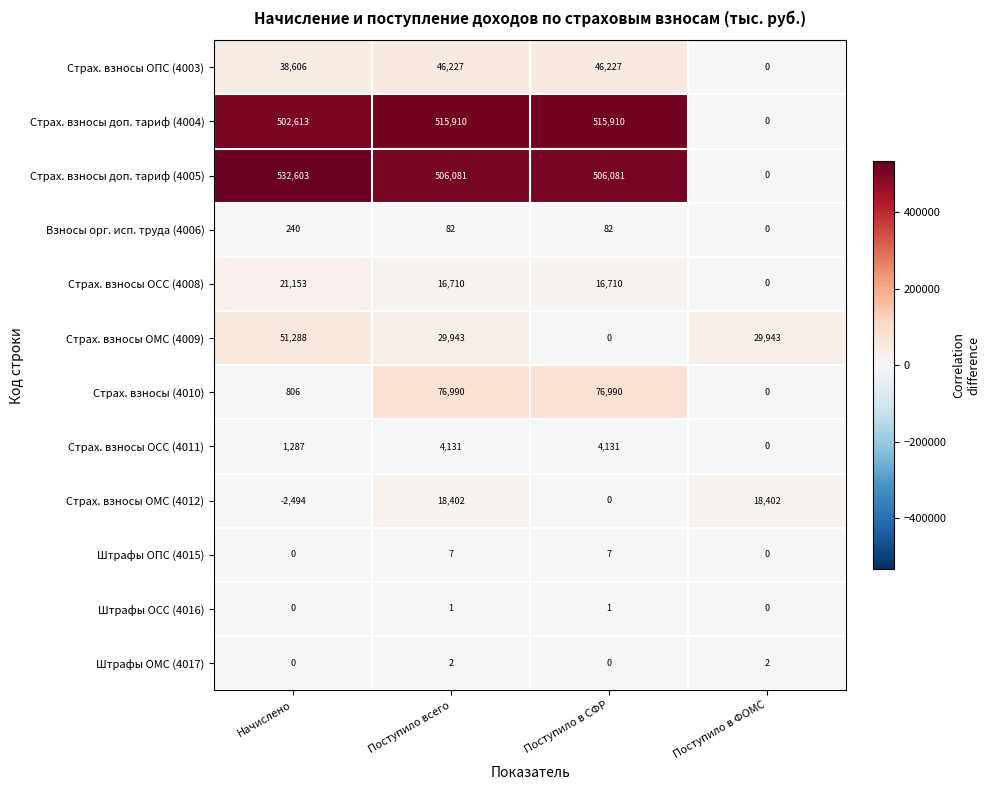

What value does the Страх. взносы ОПС (4003) series have at Поступило в СФР?

46227